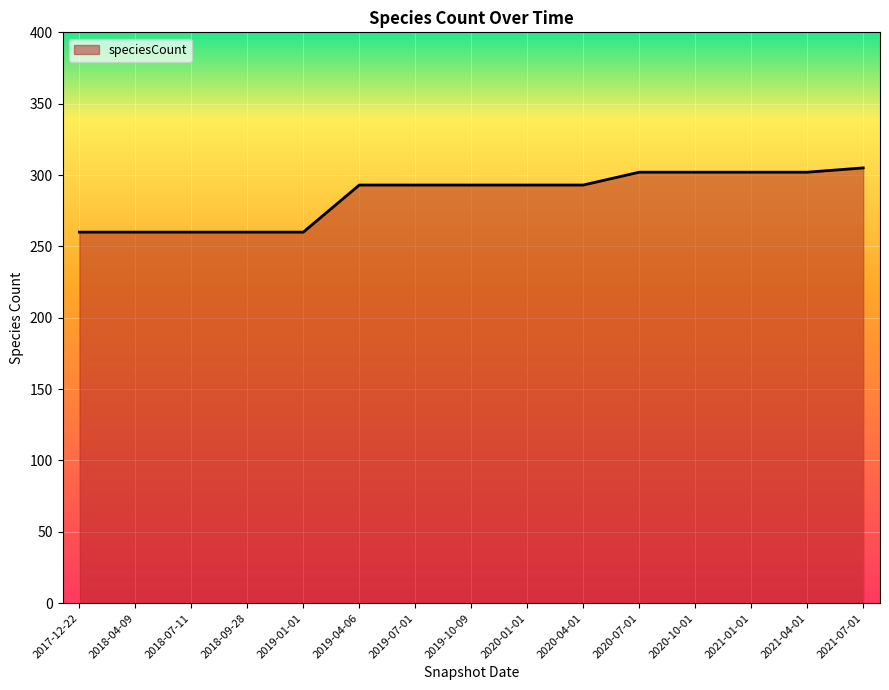

What is the difference between the maximum and minimum values?

45